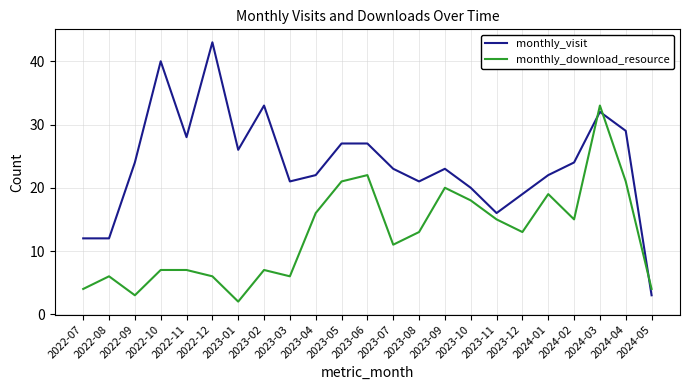

Which series has the largest range (max minus min)?

monthly_visit